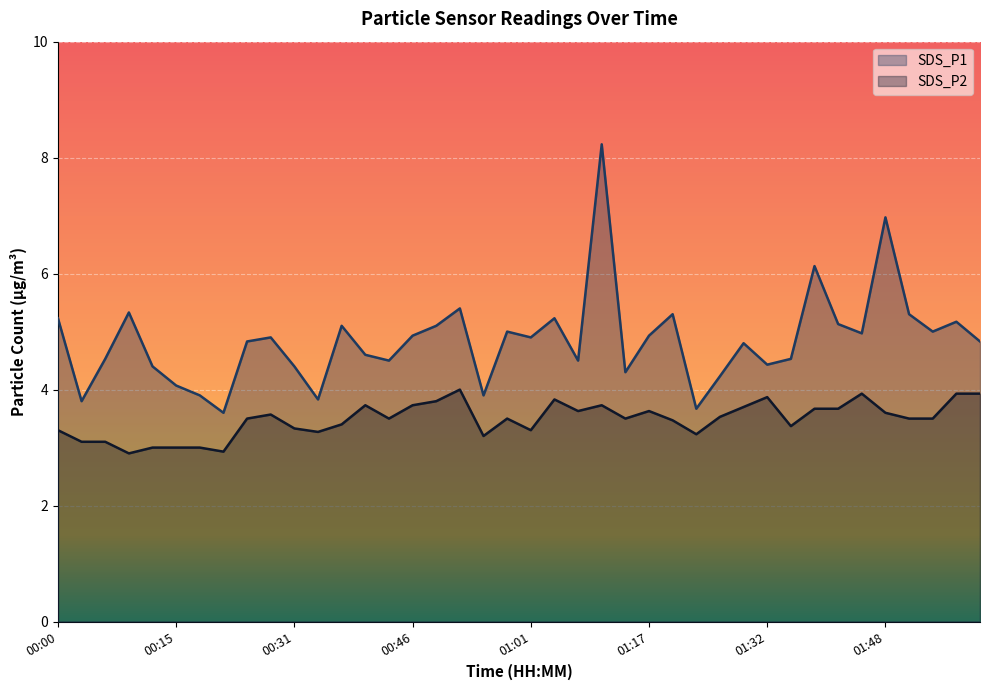

What is the difference between the maximum and minimum values in the SDS_P1 series?

4.6